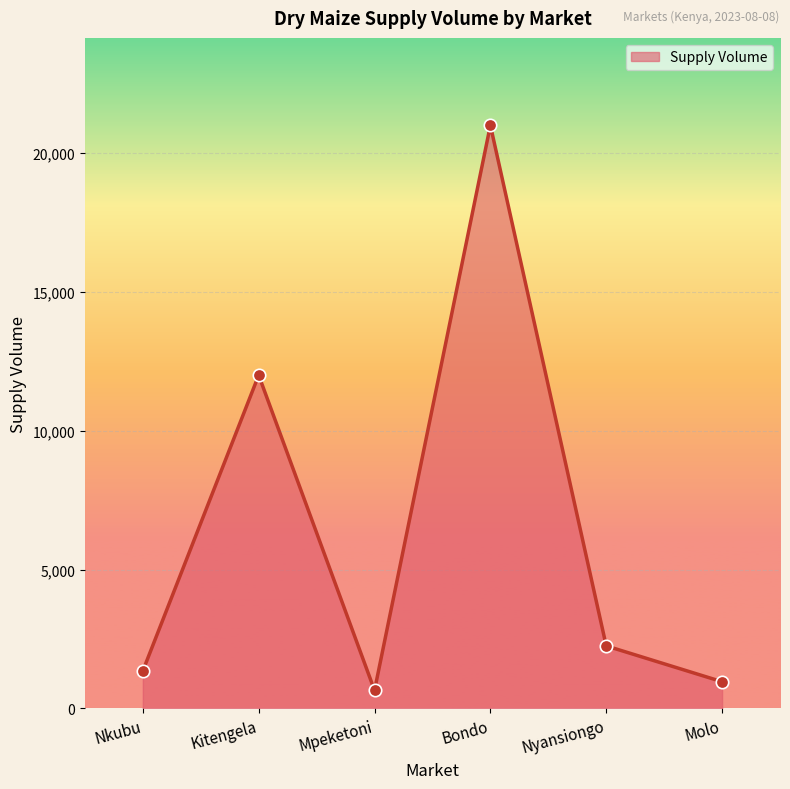

What is the ratio of the value at Bondo to the value at Nkubu?

15.6